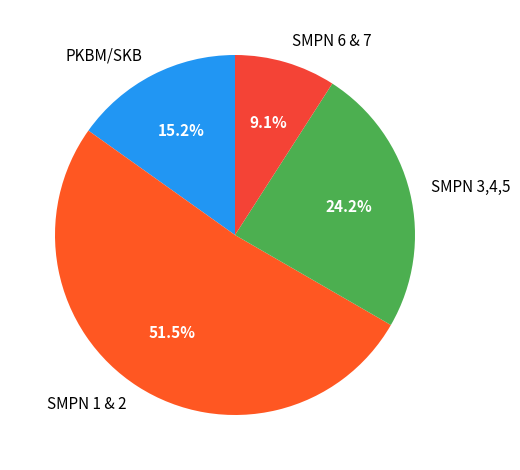

What is the ratio of the value at SMPN 6 & 7 to the value at SMPN 3,4,5?

0.4